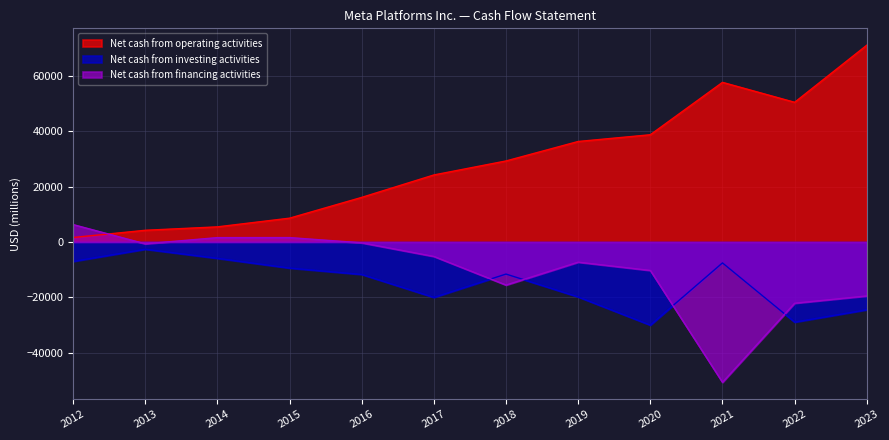

At which category does Net cash from investing activities reach its first local valley?

2017